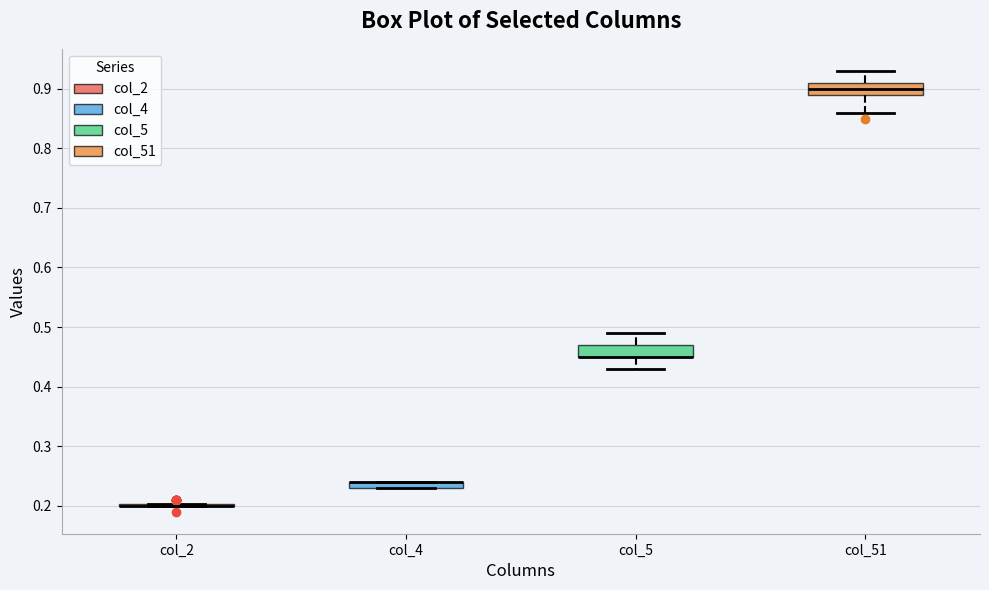

Where is the upper edge of the box for col_4 on the y-axis? The values are not printed on the chart, so give them approximately, as read against the axis.

0.24